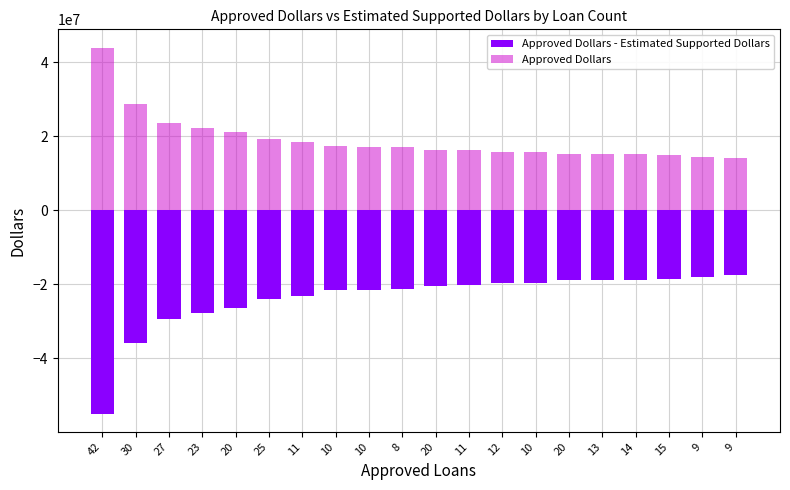

What are all the series names shown in the legend?

Approved Dollars - Estimated Supported Dollars, Approved Dollars